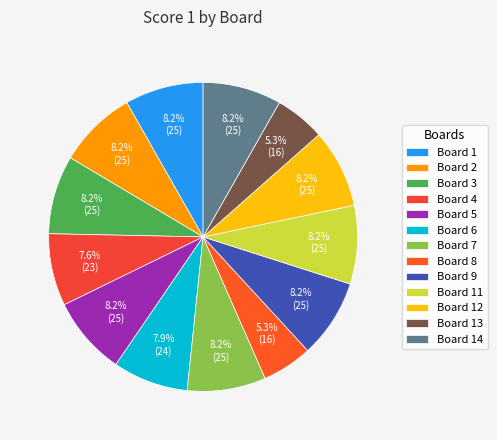

True or false: Board 7 accounts for 8% of the total.

True